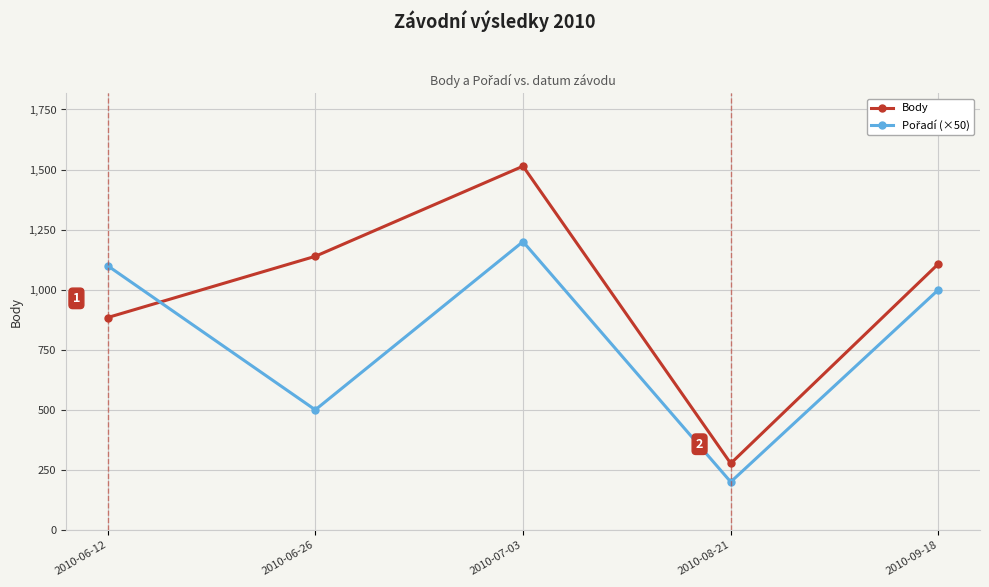

What is the difference between the Body values at 2010-09-18 and 2010-06-12?

224